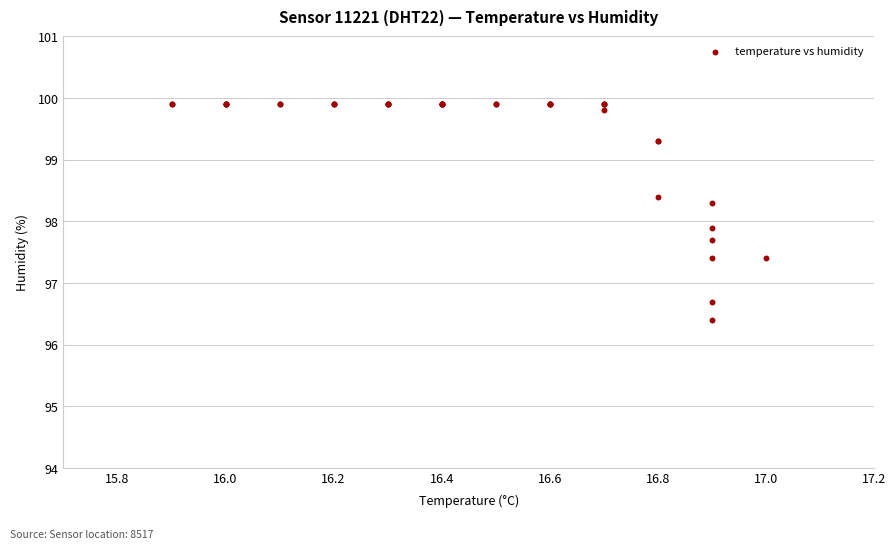

What Y value in the scatter plot is closest to 98?

97.9